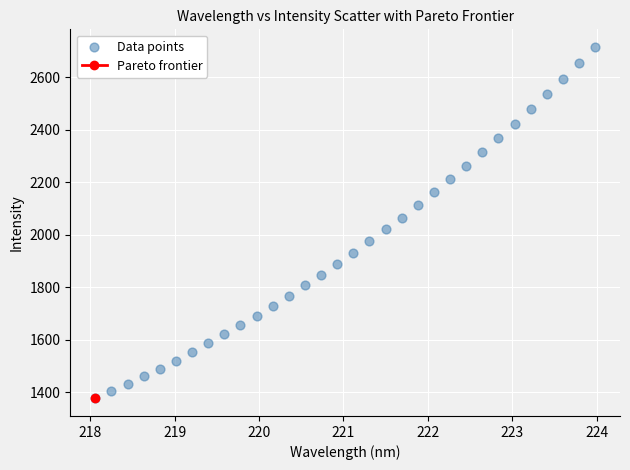

What is the range of Y values (max minus min)?

1340.5